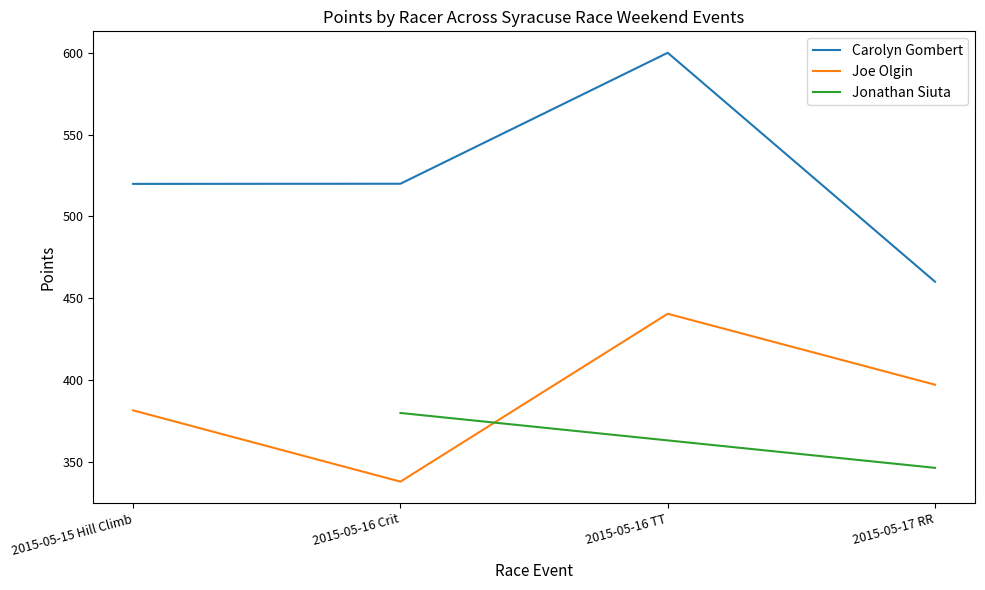

What is the total value across all series at 2015-05-16 TT?

1040.6